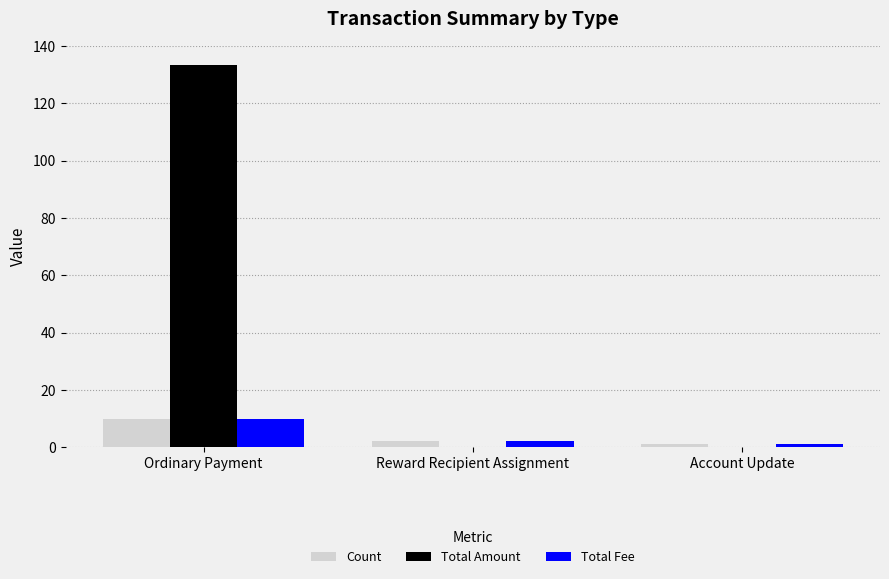

The value of Total Amount at Ordinary Payment is 133.4. True or false?

True